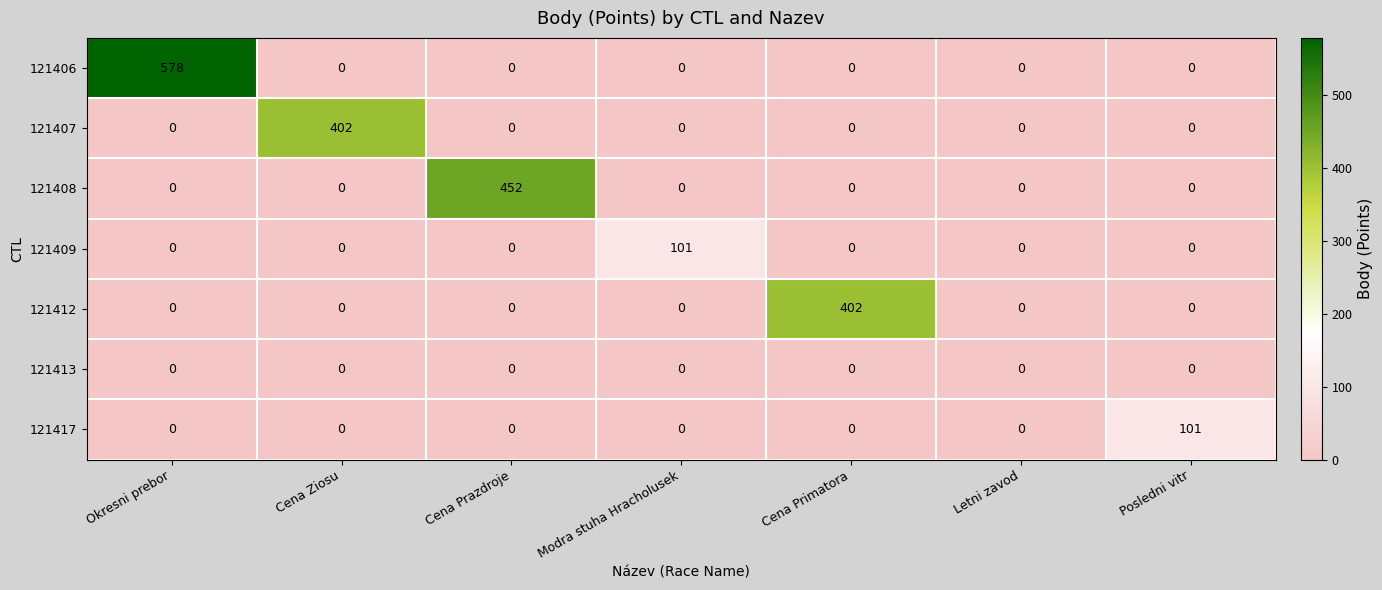

Which series changed the most between Letni zavod and Posledni vitr?

121417